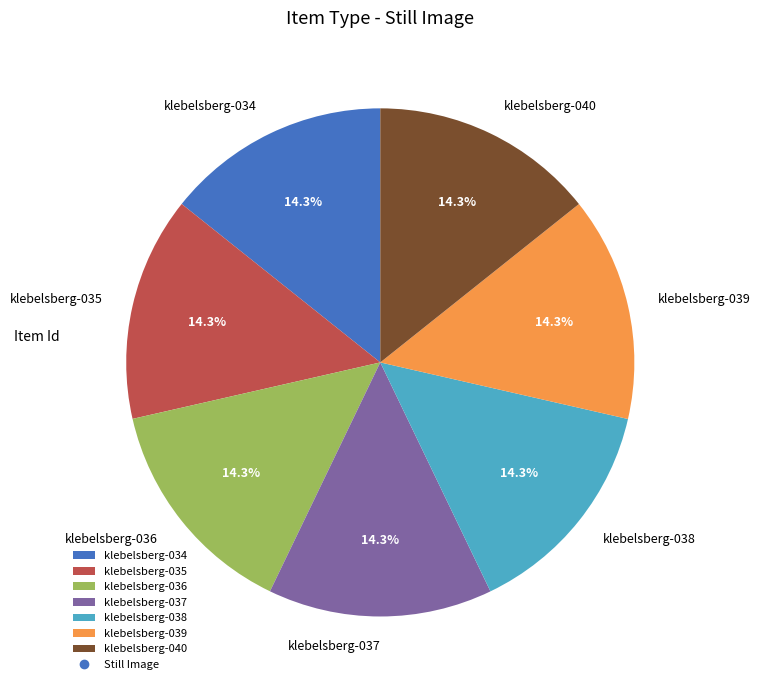

Is there a majority slice in this chart?

No